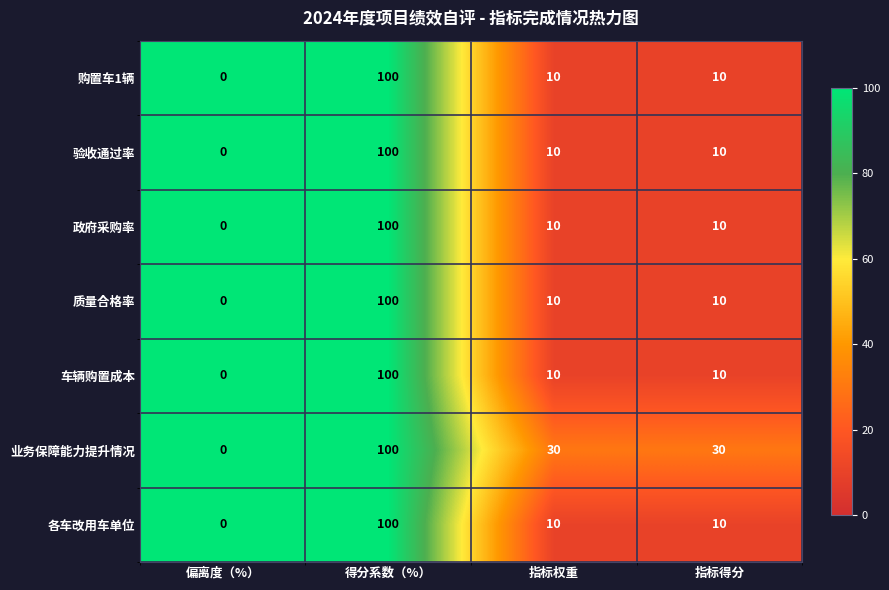

What is the sum of all 业务保障能力提升情况 values?

160